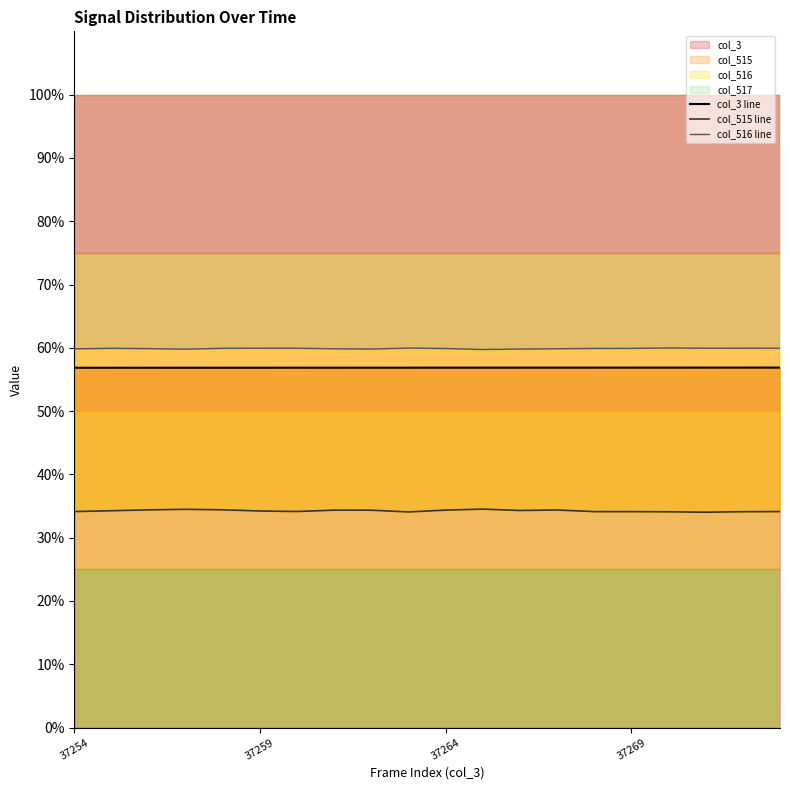

What value does the col_516 line series have at 14?

59.9